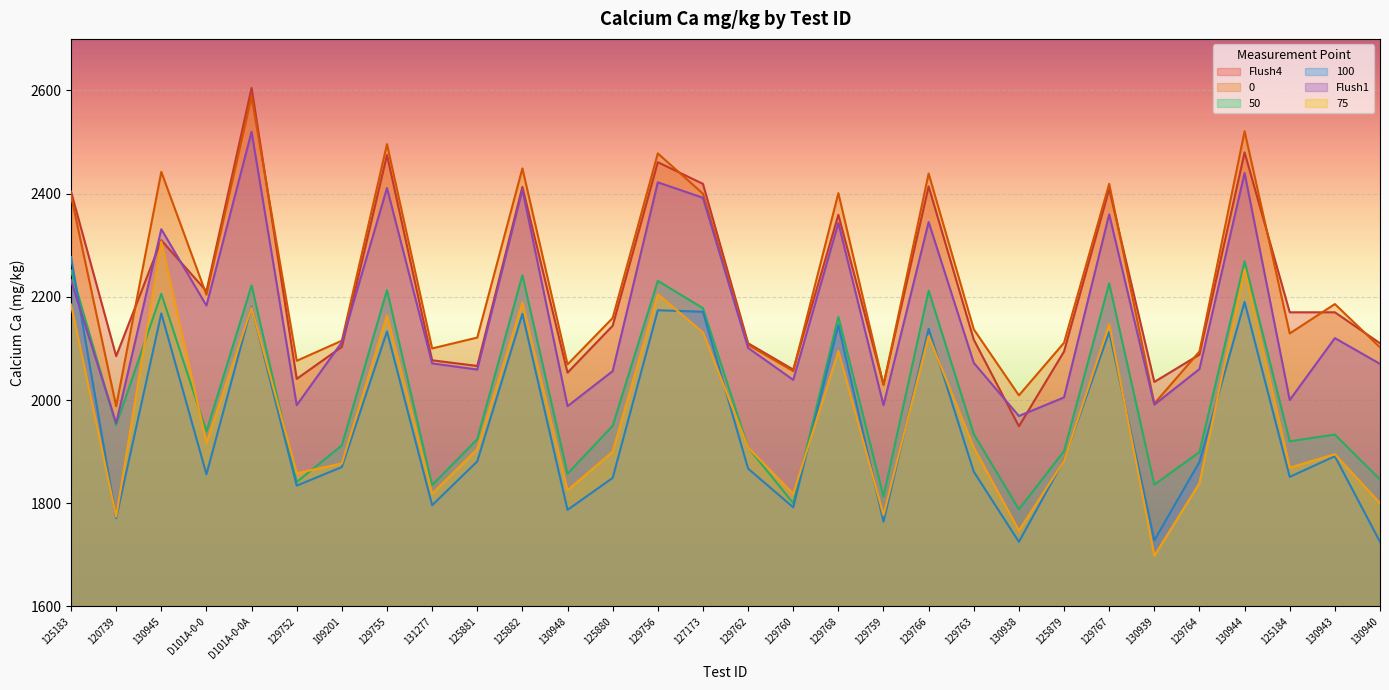

Rank the series by their maximum value, from lowest to highest.

50, 100, 75, Flush1, 0, Flush4